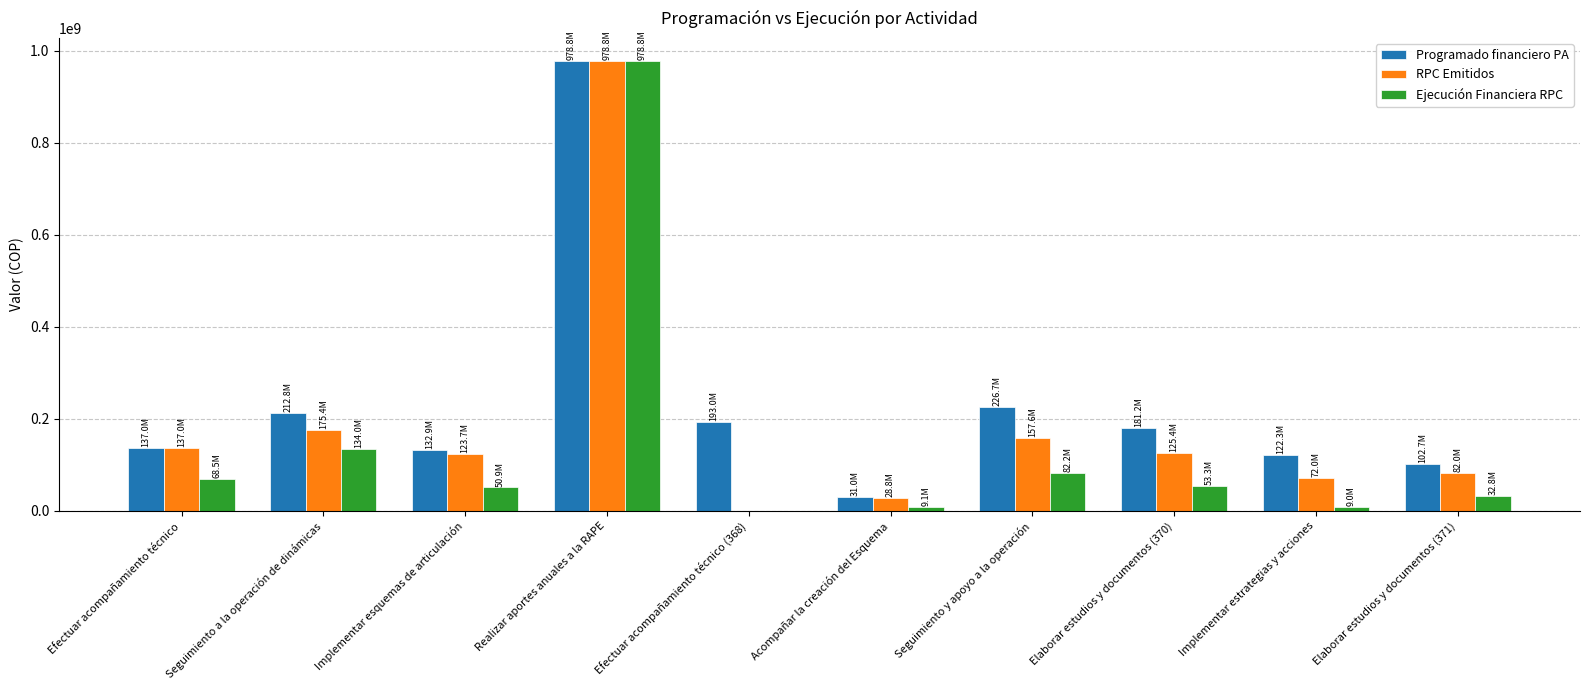

Count the number of data series in this chart.

3